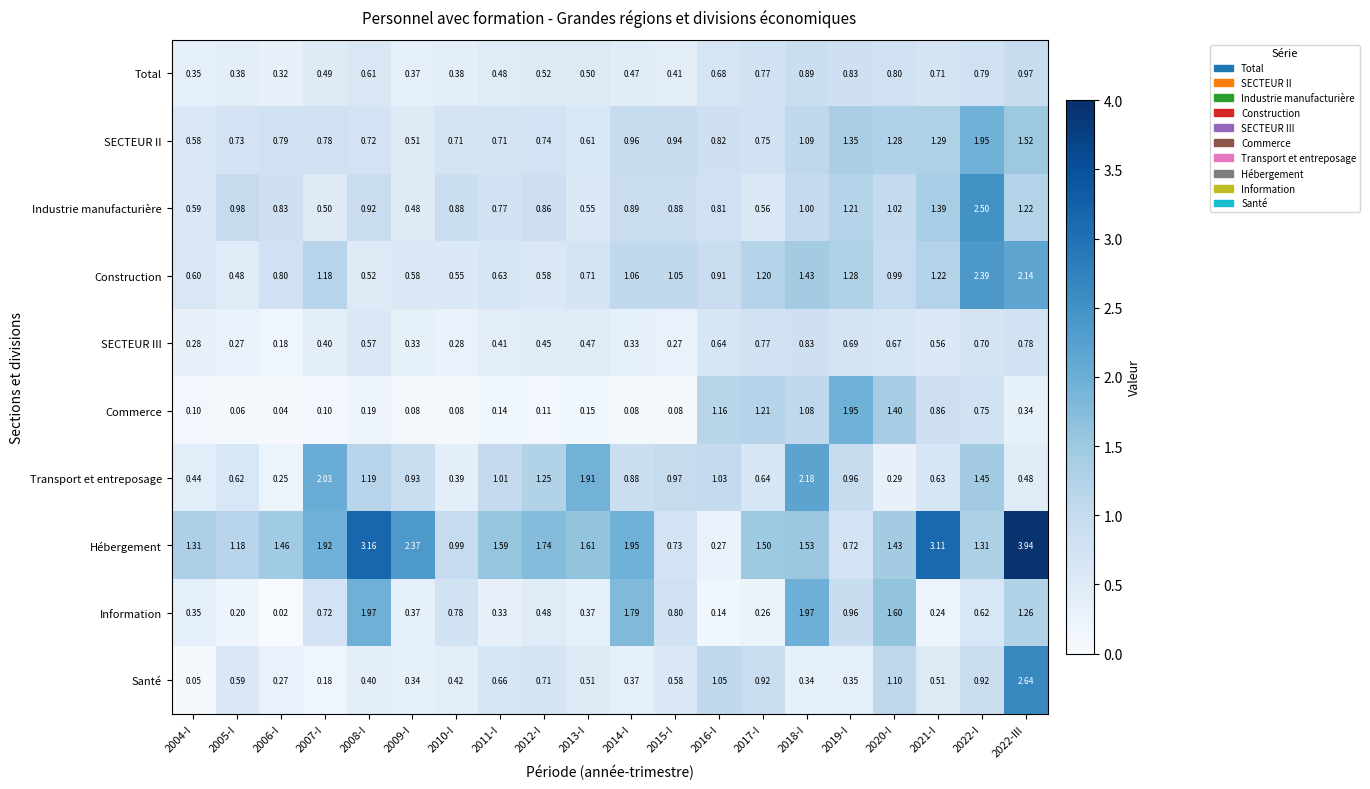

How many categories are shown in the chart?

20